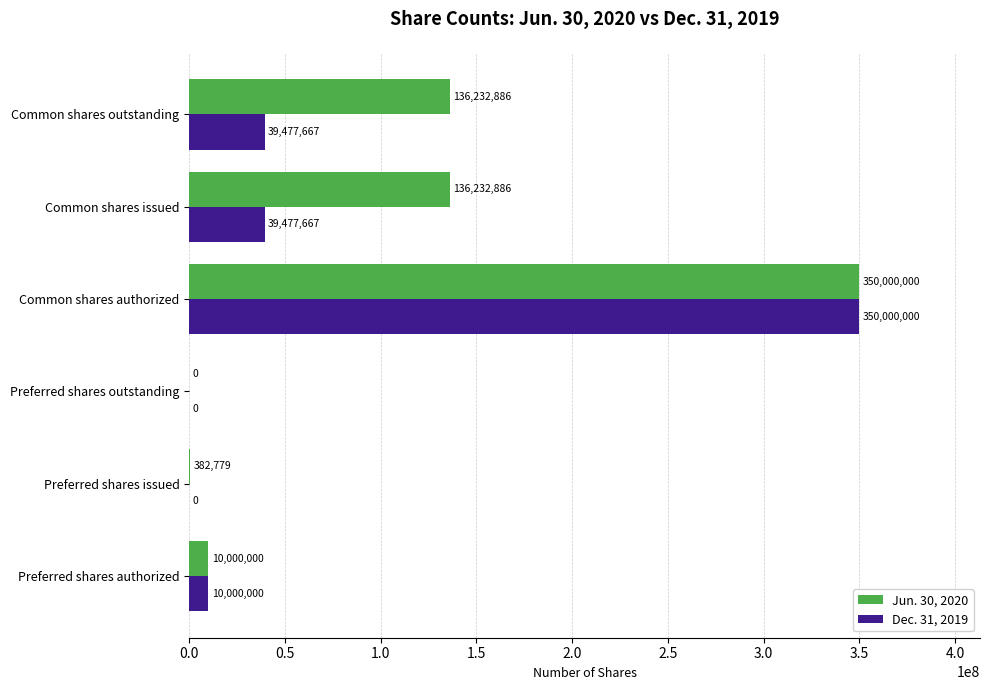

Read the Jun. 30, 2020 value at Common shares authorized.

350000000